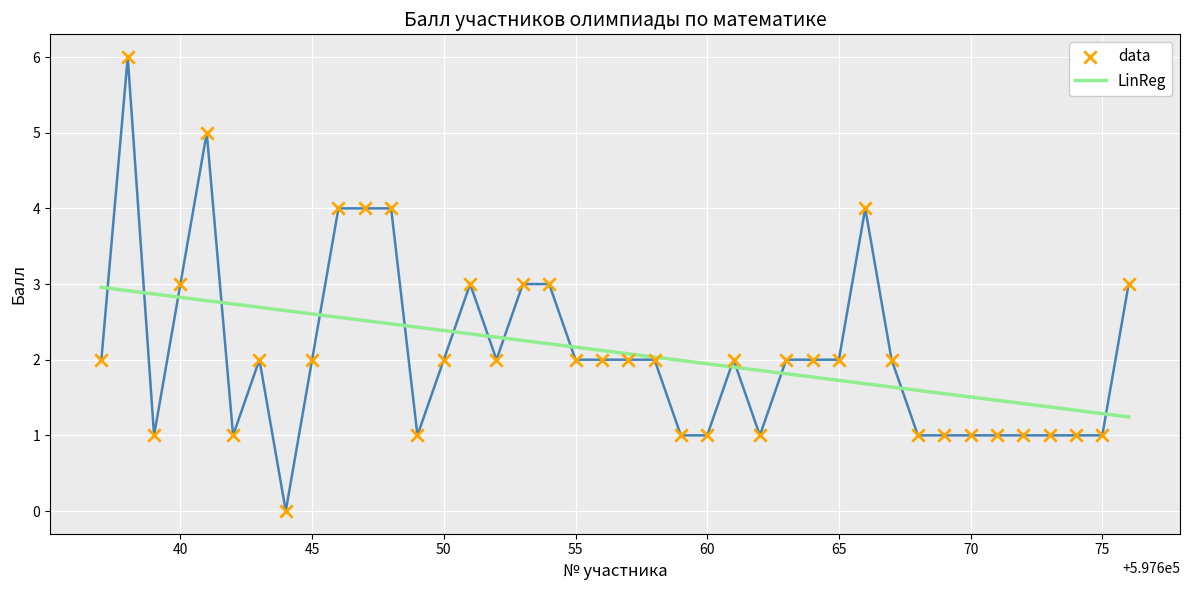

What is the greatest value displayed?

6.0